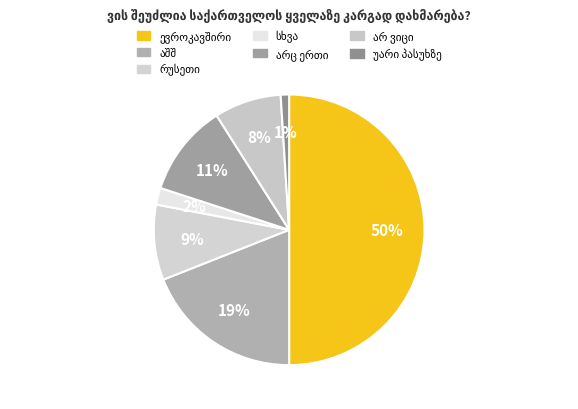

Does any single category account for the majority?

No